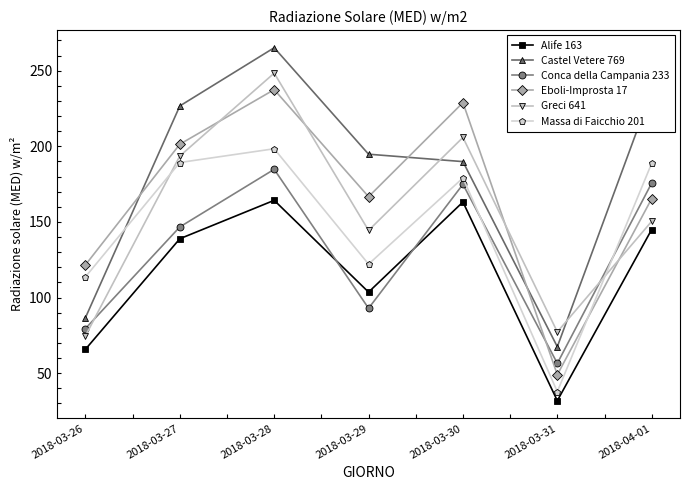

How many lines are shown in the chart?

6